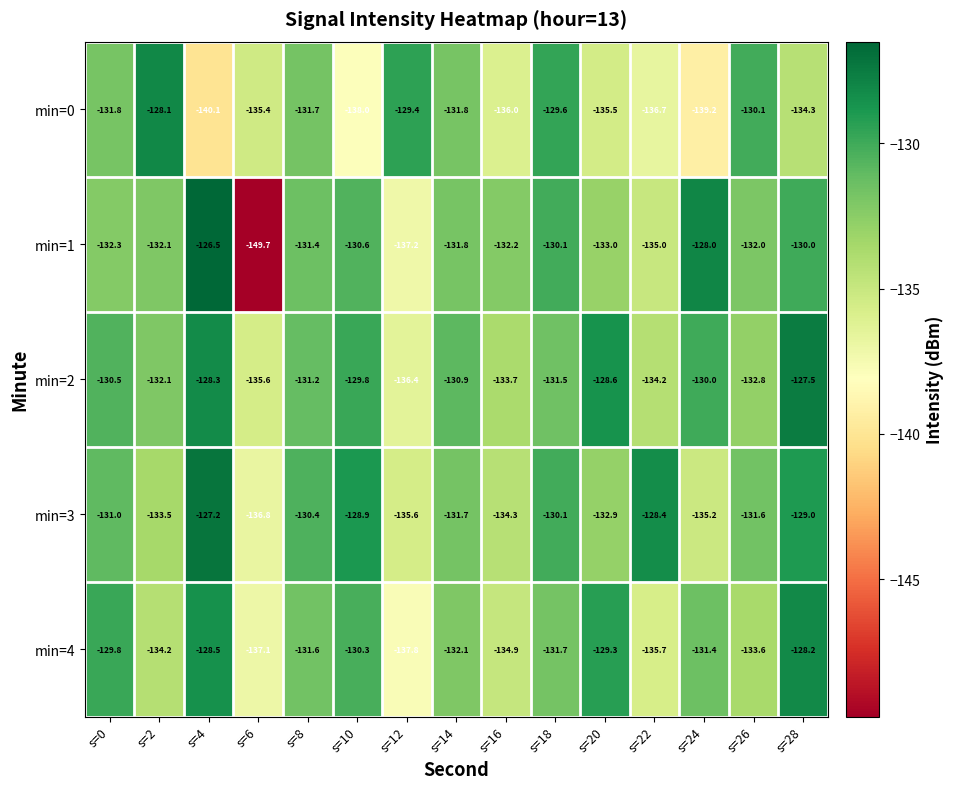

What is the maximum value for min=4?

-128.2